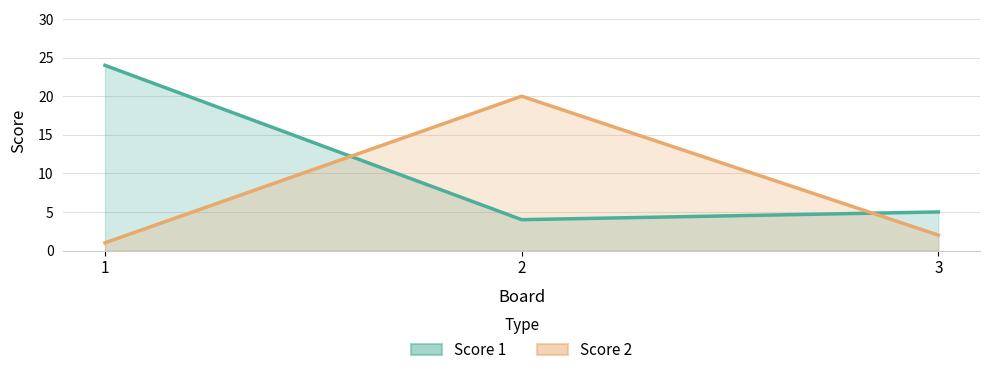

Is the value of Score 1 at 3 greater than the value of Score 2 at 2?

No